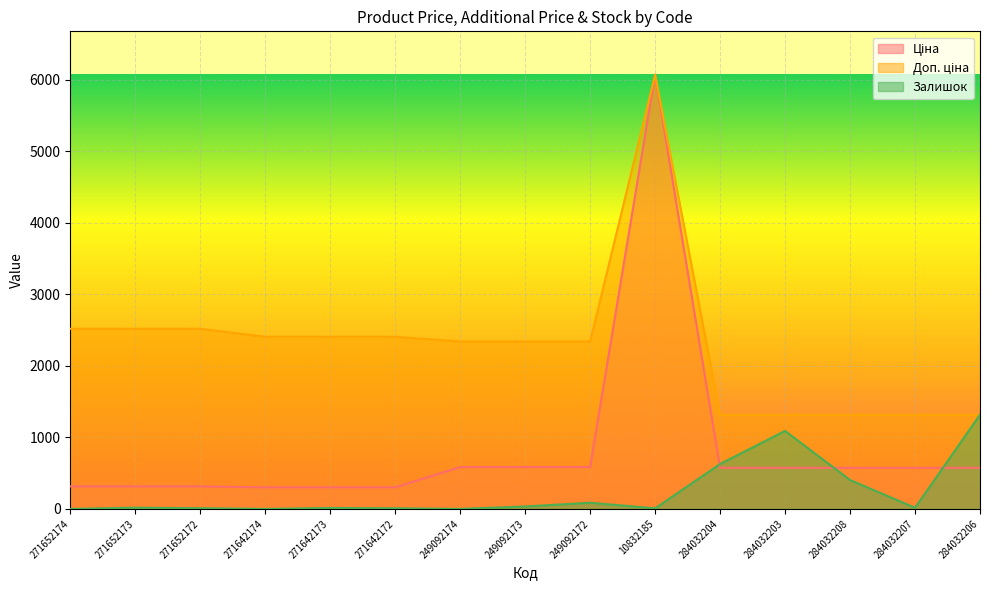

What is the difference between the maximum and minimum values in the Ціна series?

5766.6